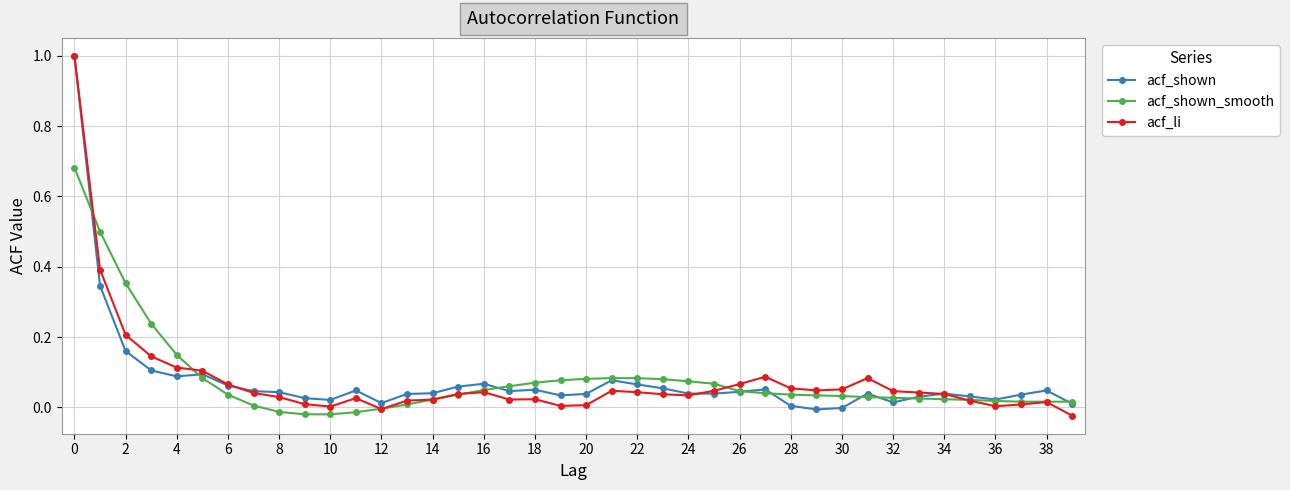

Count the number of categories in the chart.

40